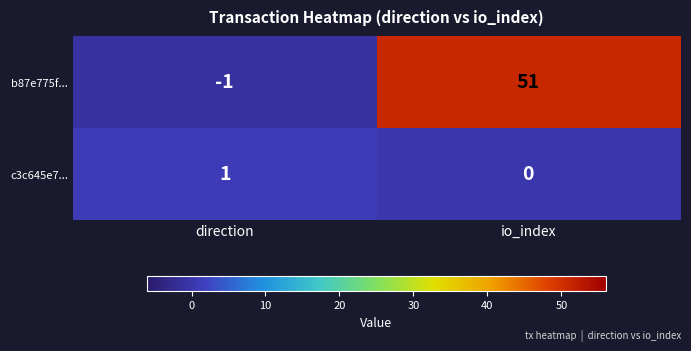

The b87e775f... series shows -1 at direction. True or false?

True